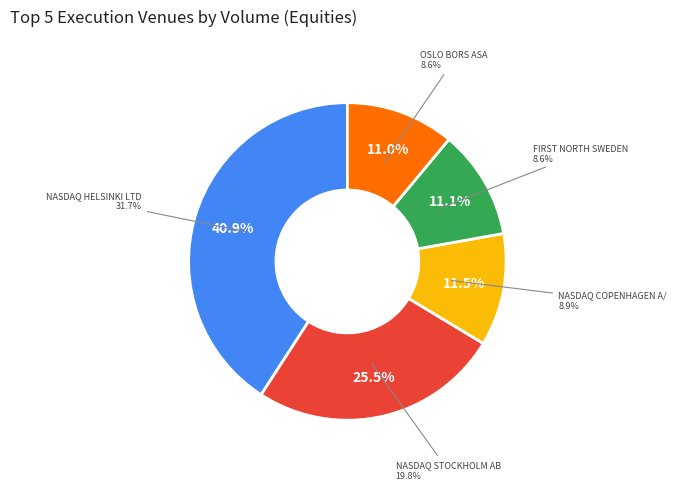

Between NASDAQ COPENHAGEN A/S and NASDAQ HELSINKI LTD, which is larger?

NASDAQ HELSINKI LTD